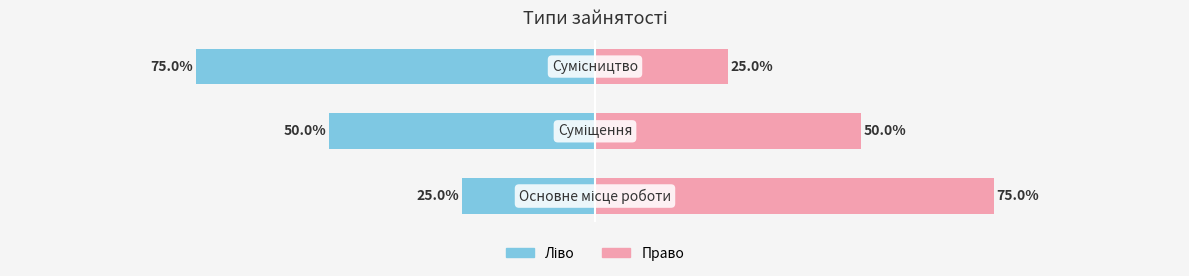

What is the maximum value for Ідентифікатор (право)?

75